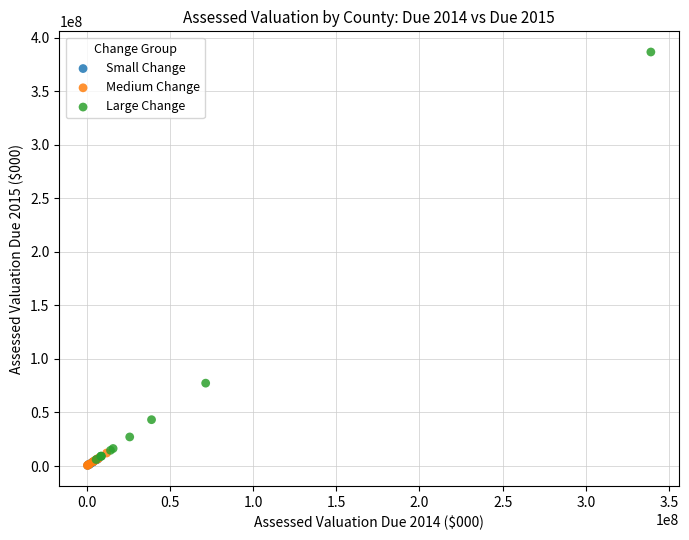

Which series has the largest Y range (max minus min)?

Large Change